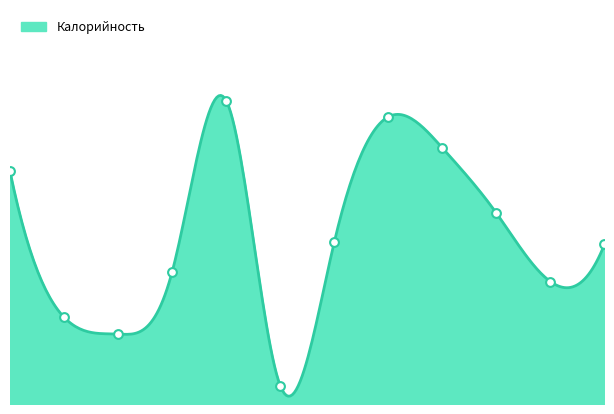

What is the change in value from Шницель рыбный to Пюре картофельное?

-22.2